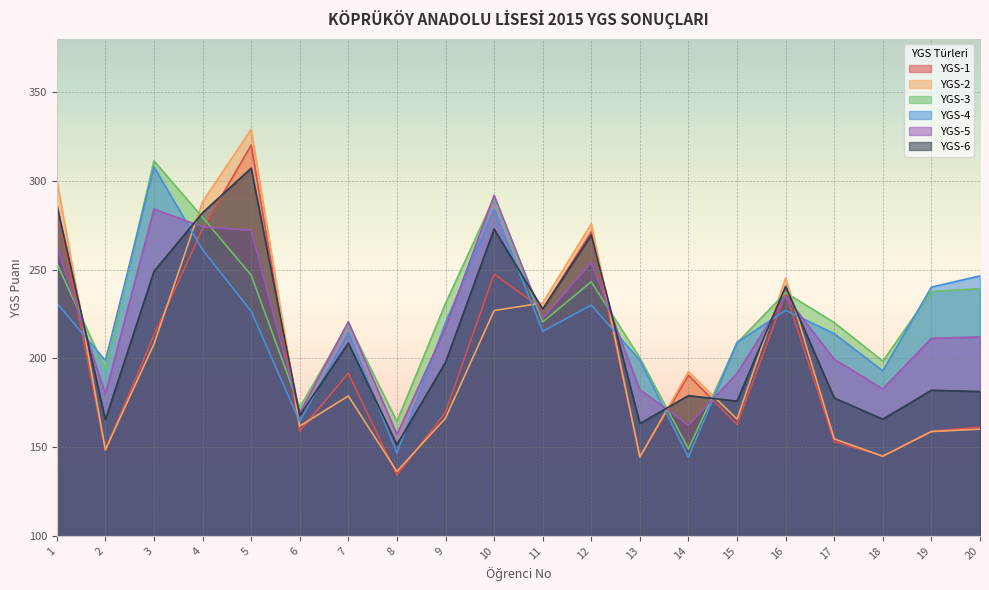

Rank the categories by YGS-4 value from highest to lowest.

3, 10, 4, 20, 19, 1, 12, 16, 5, 9, 11, 7, 17, 15, 13, 2, 18, 6, 8, 14